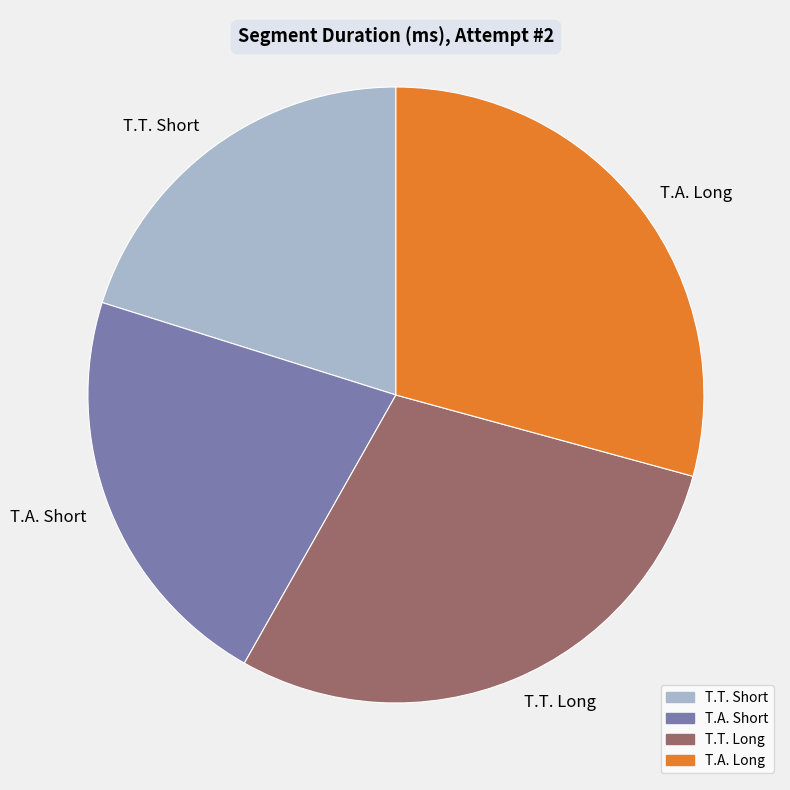

Is the sum of T.A. Long and T.T. Short greater than half?

No